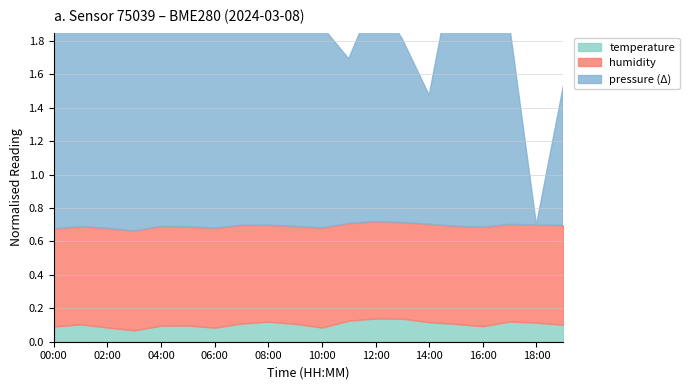

Count the number of data series in this chart.

3